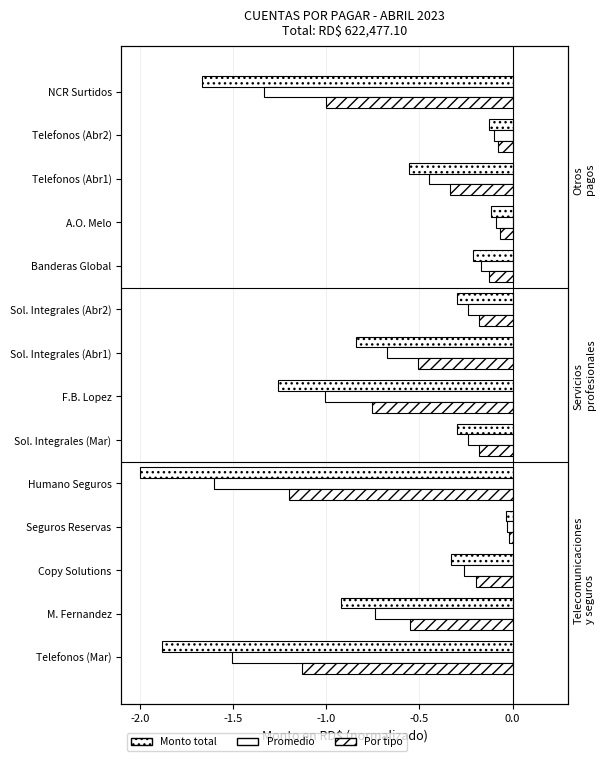

How many categories are shown in the chart?

14